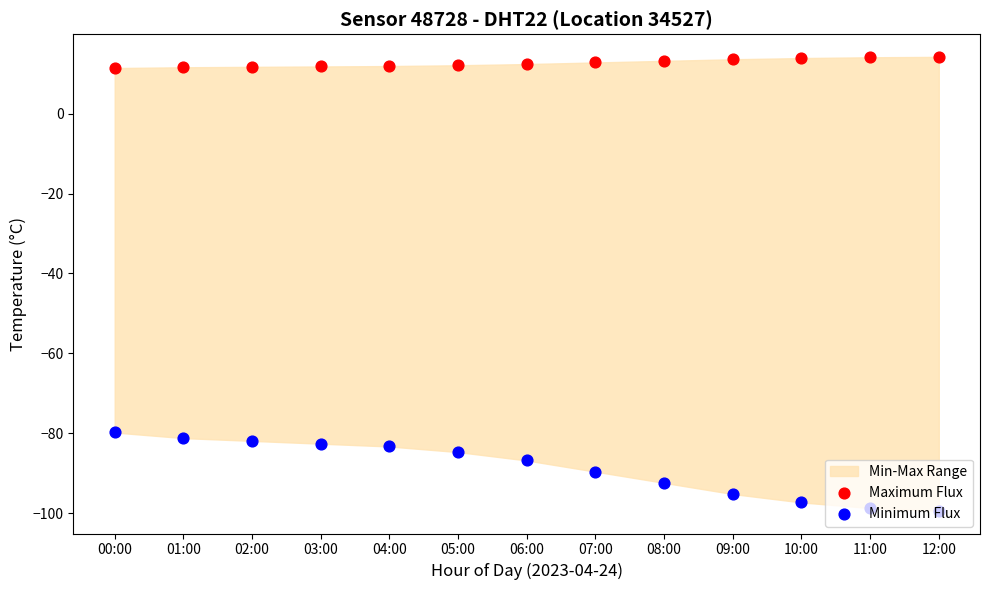

At how many categories does at least one series exceed -43?

13